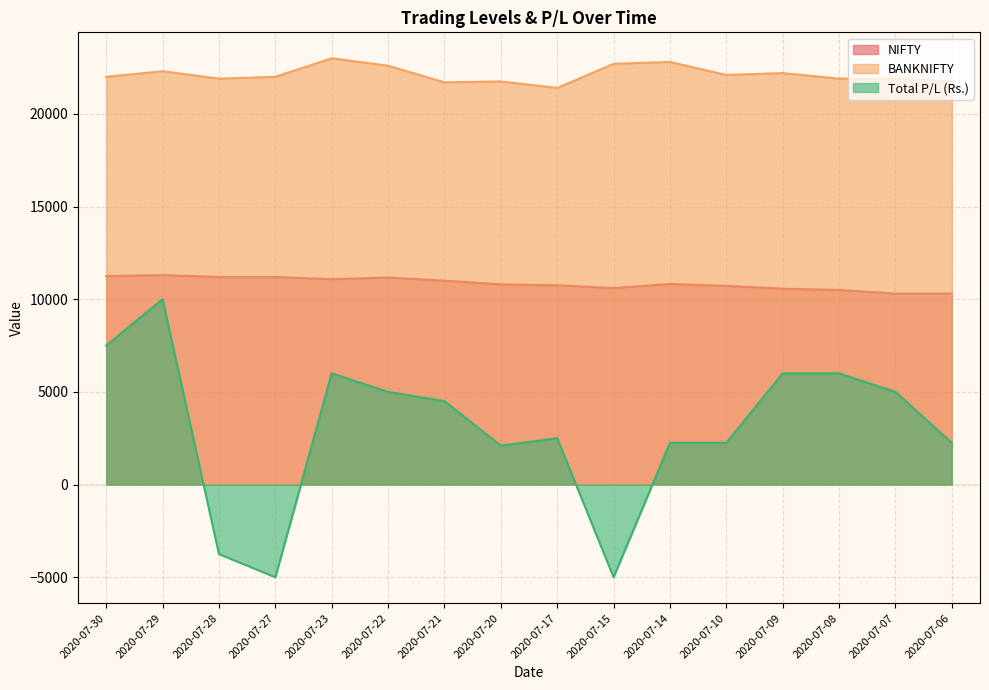

True or false: Total P/L (Rs.) has more than 0 interior local peaks.

True